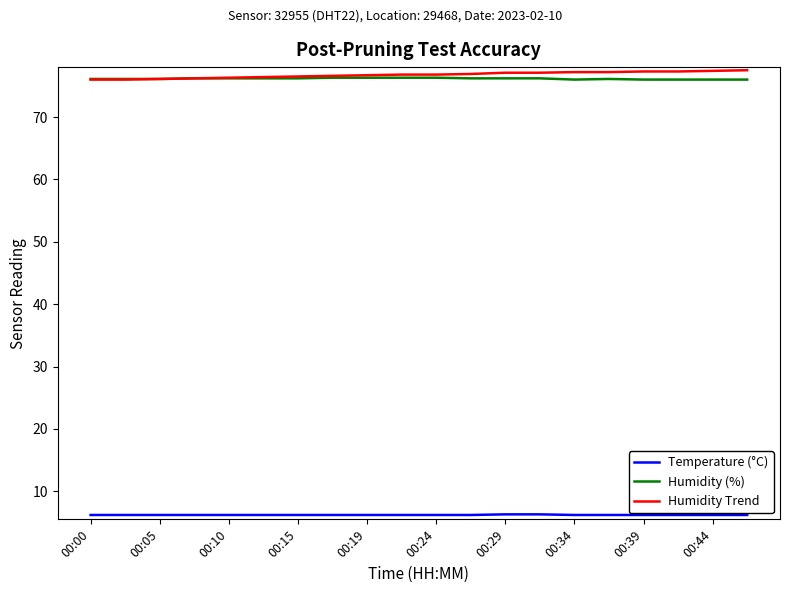

What is the maximum value shown in the chart?

77.5